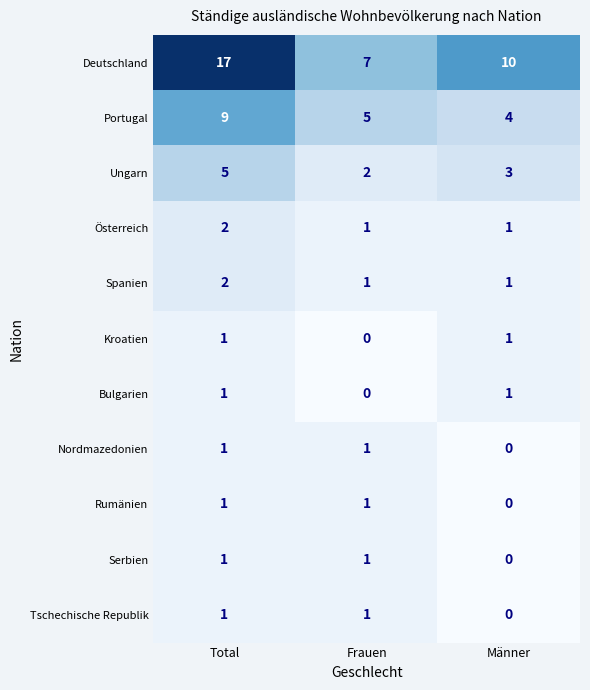

Read the Deutschland value at Frauen.

7